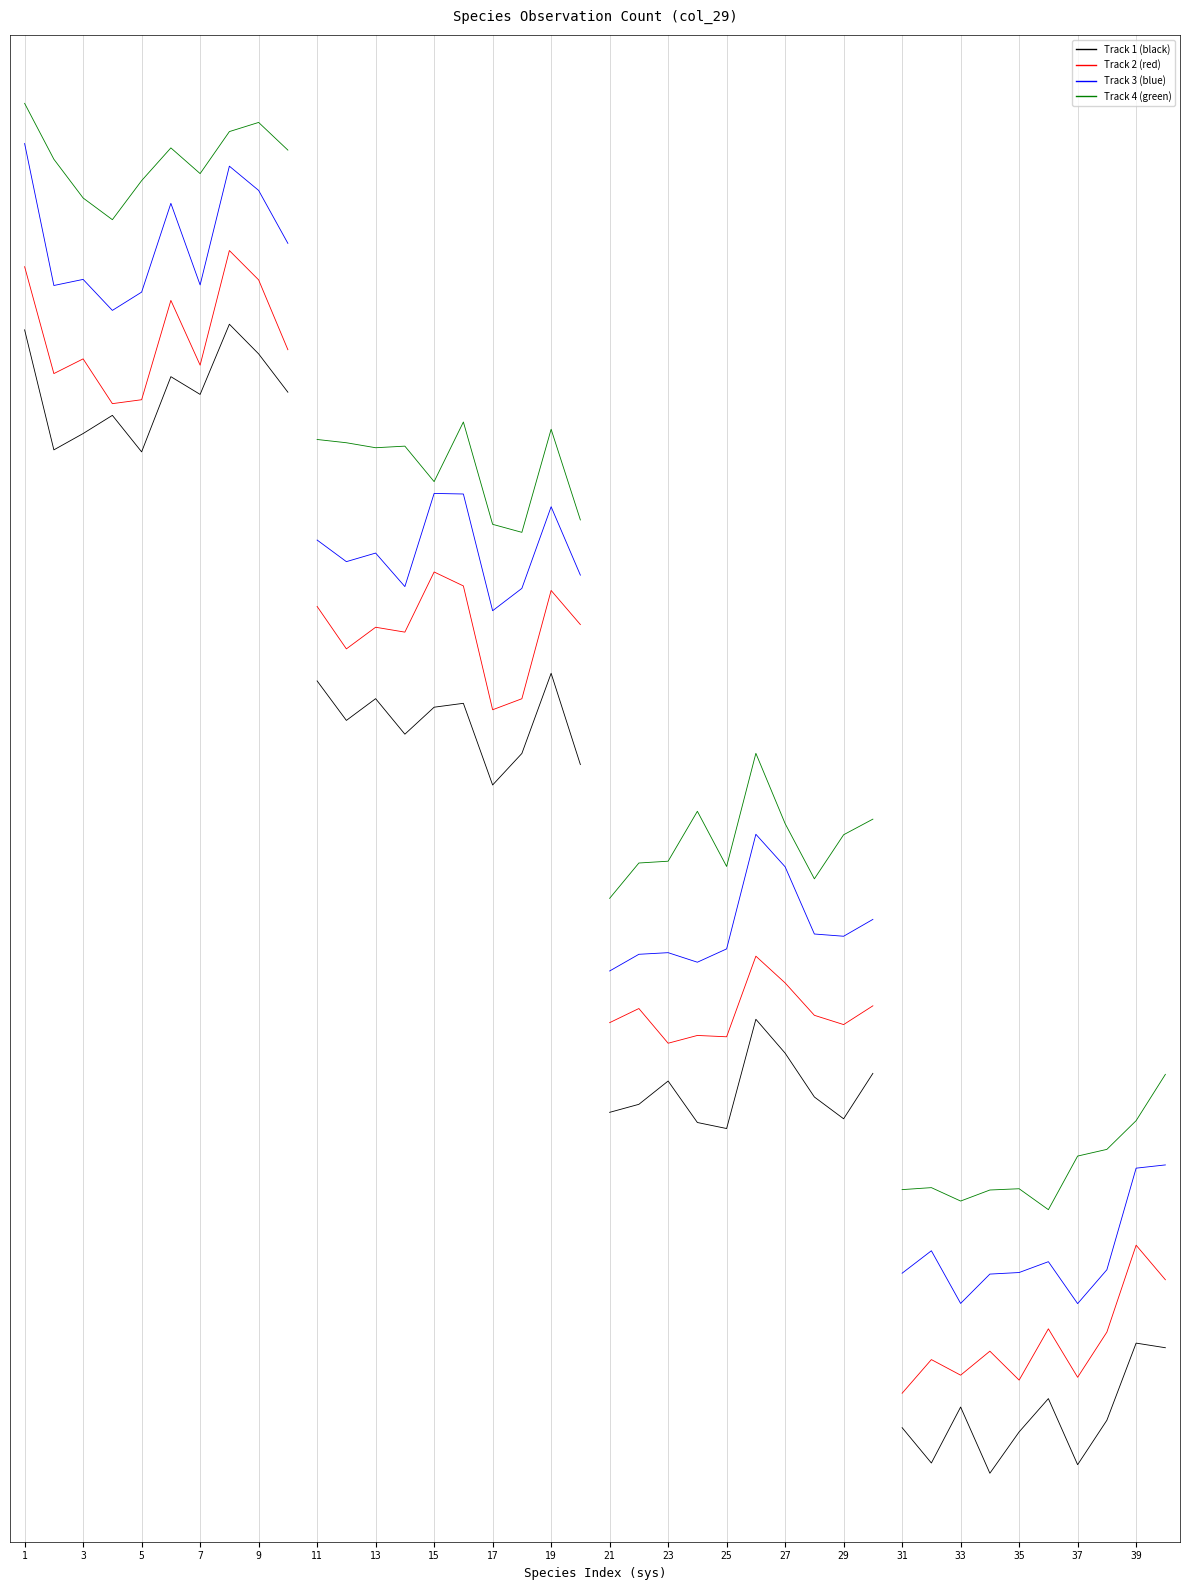

What is the value of the Row 1 - black point at the 6th from the left?

77.1